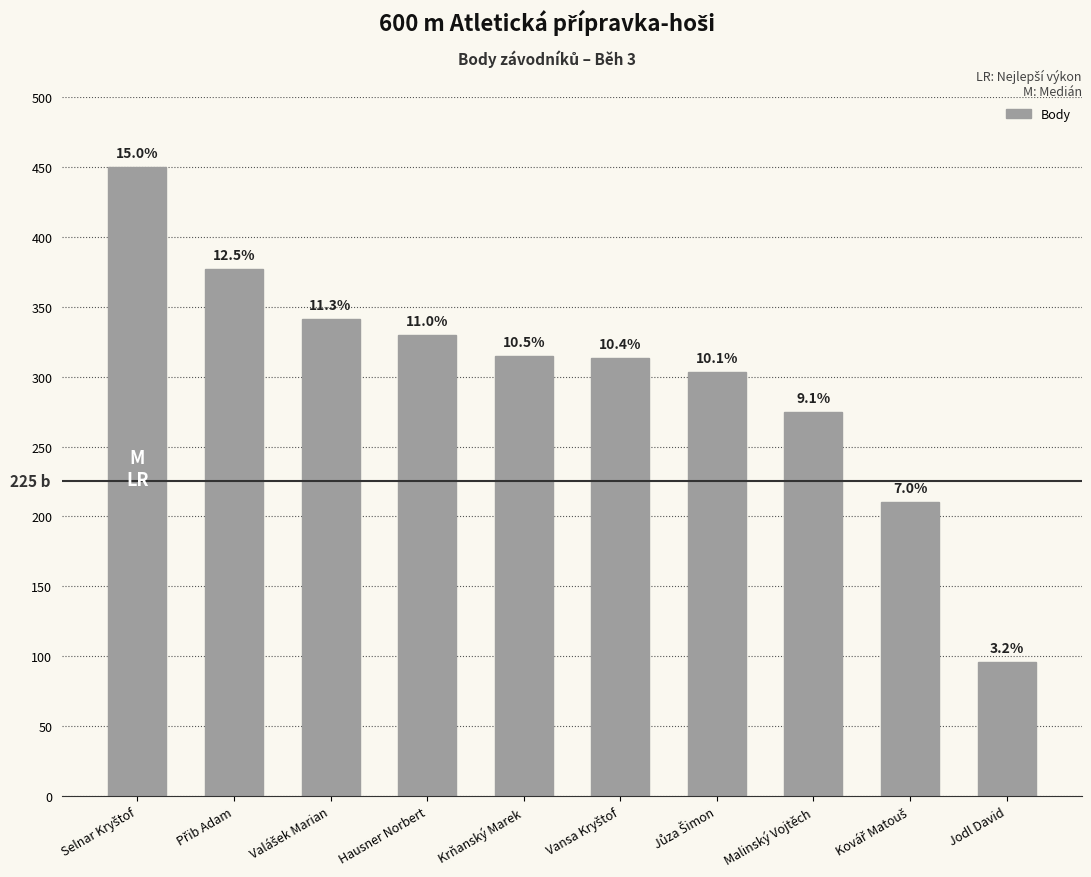

What is the greatest value displayed?

450